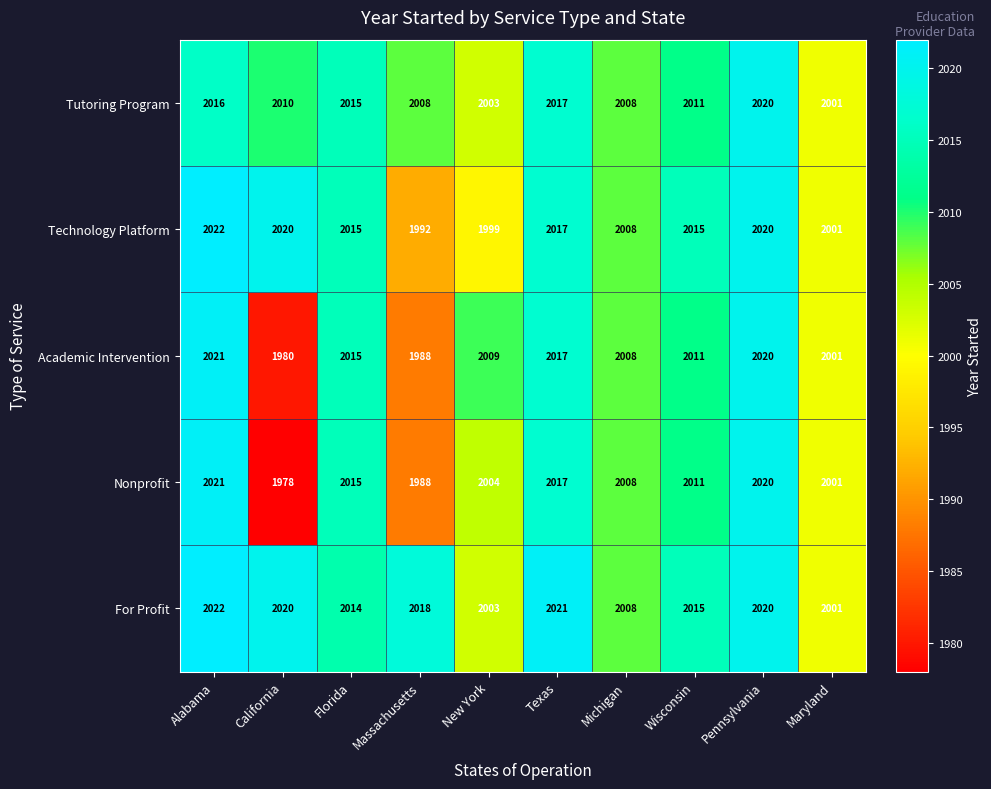

Is it true that Nonprofit equals 2020 at Pennsylvania?

True